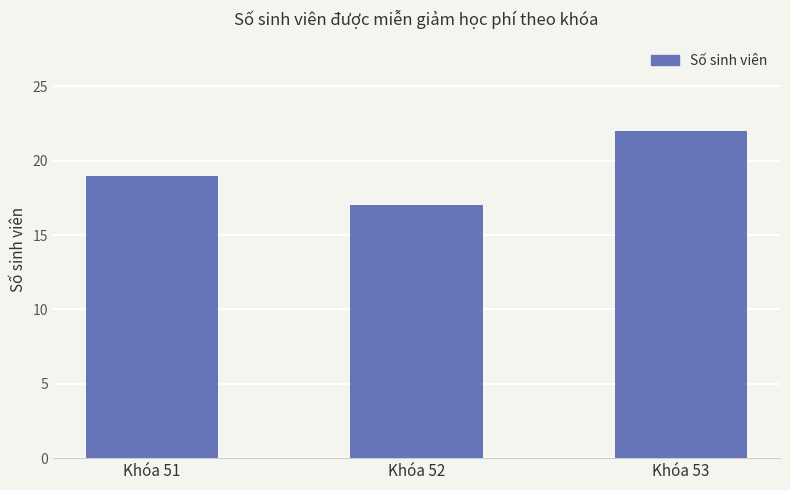

How many categories are shown in the chart?

3